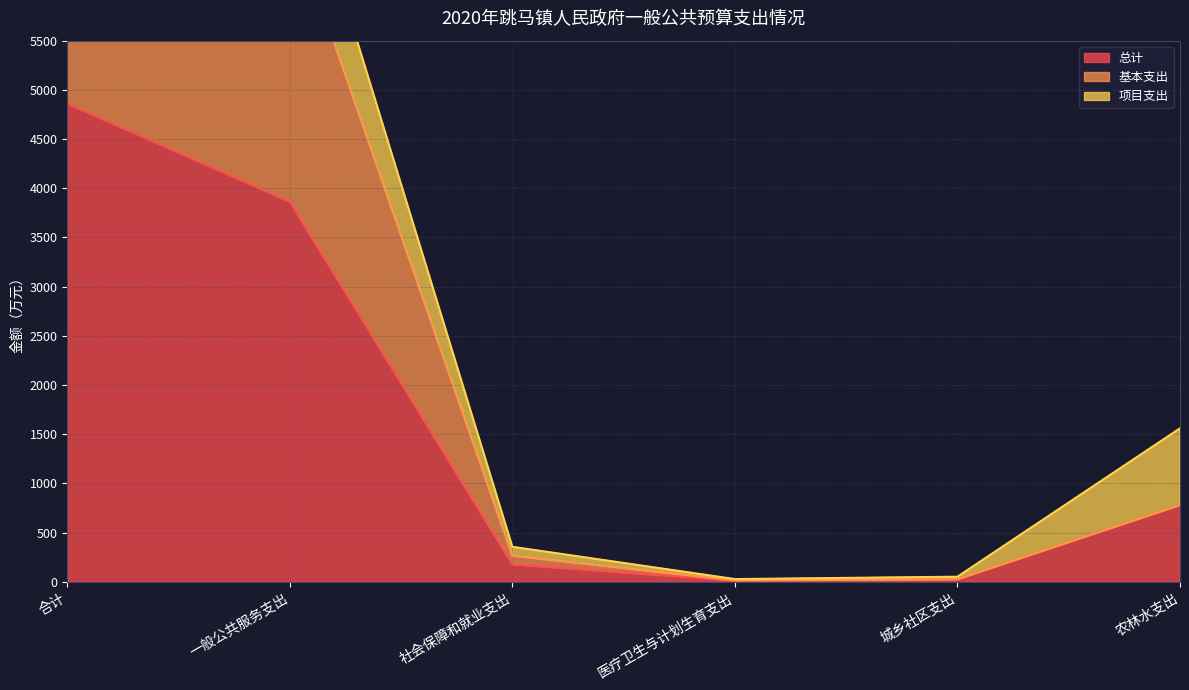

What value does the 总计 series have at 农林水支出?

780.0